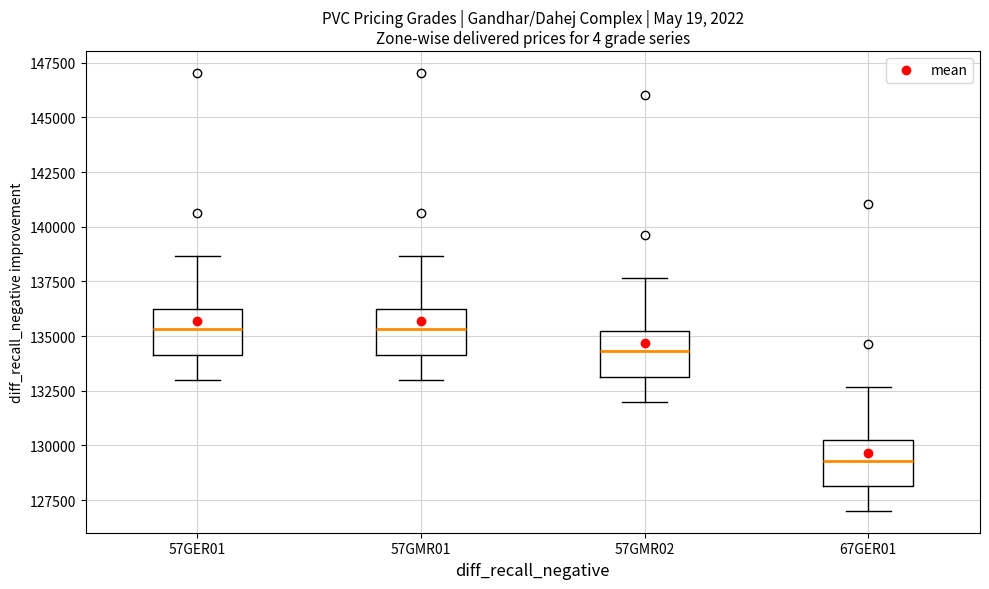

Reading left to right, transcribe this box plot: for each box, give where its median line is, the range the box spans, and where its two whiskers end, as read against the y-axis. The values are not printed on the chart, so give them approximately, as read against the axis.

57GER01: median 135500, box 134000 to 136500, whiskers 133000 to 138500
57GMR01: median 135500, box 134000 to 136500, whiskers 133000 to 138500
57GMR02: median 134500, box 133000 to 135500, whiskers 132000 to 137500
67GER01: median 129500, box 128000 to 130500, whiskers 127000 to 132500